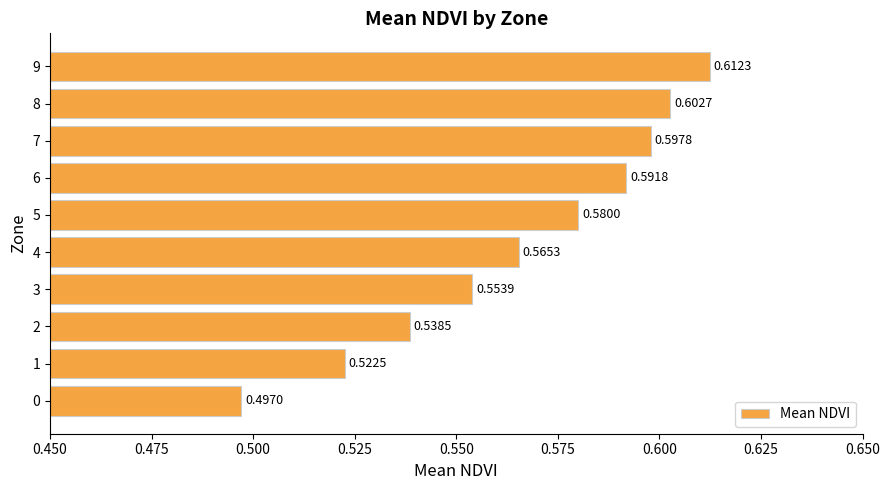

At which label is the value closest to 0?

0